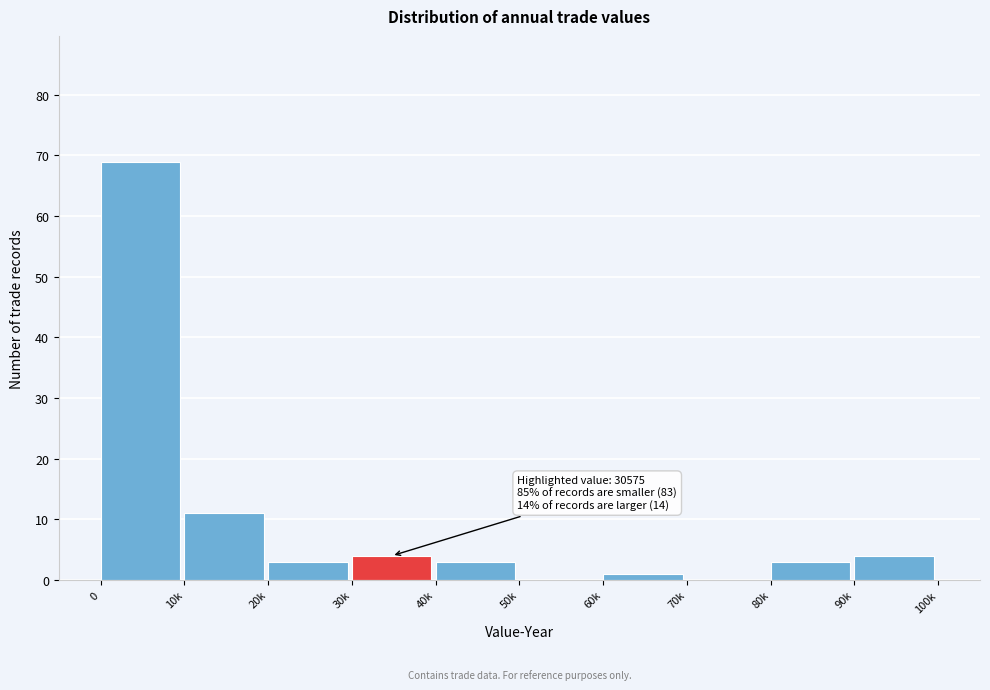

Reading left to right, transcribe all the data shown in this chart.

0=69	10k=11	20k=3	30k=4	40k=3	50k=0	60k=1	70k=0	80k=3	90k=4